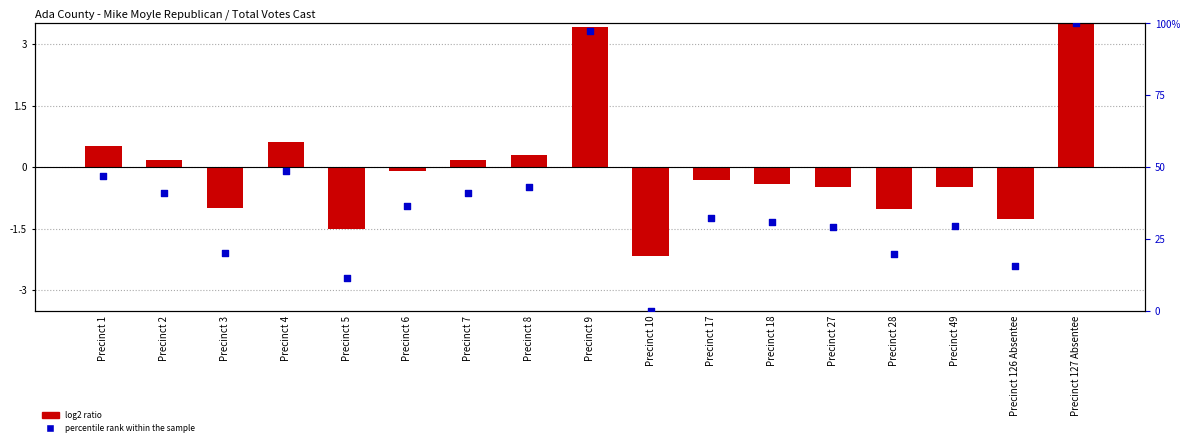

Is the value of Total Votes Cast at Precinct 17 greater than the value of percentile rank within the sample at Precinct 49?

No